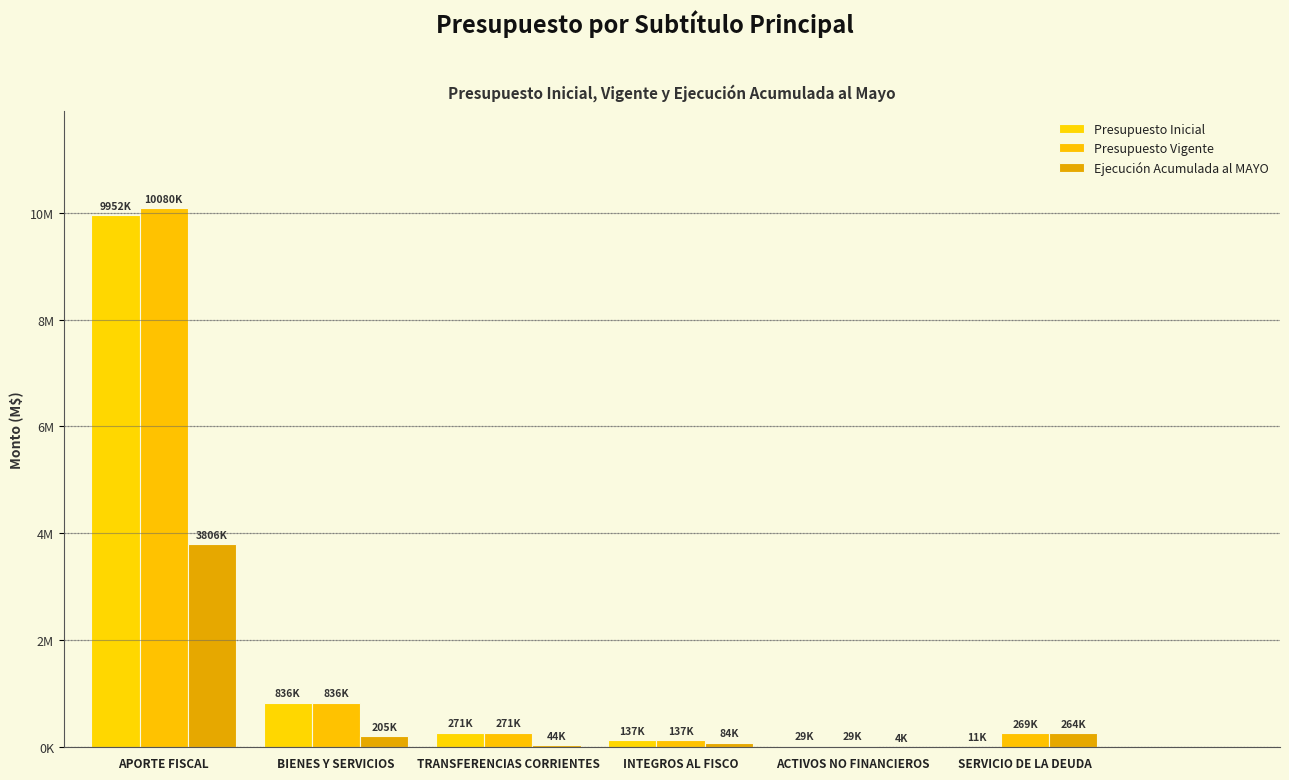

Are the bars horizontal?

No